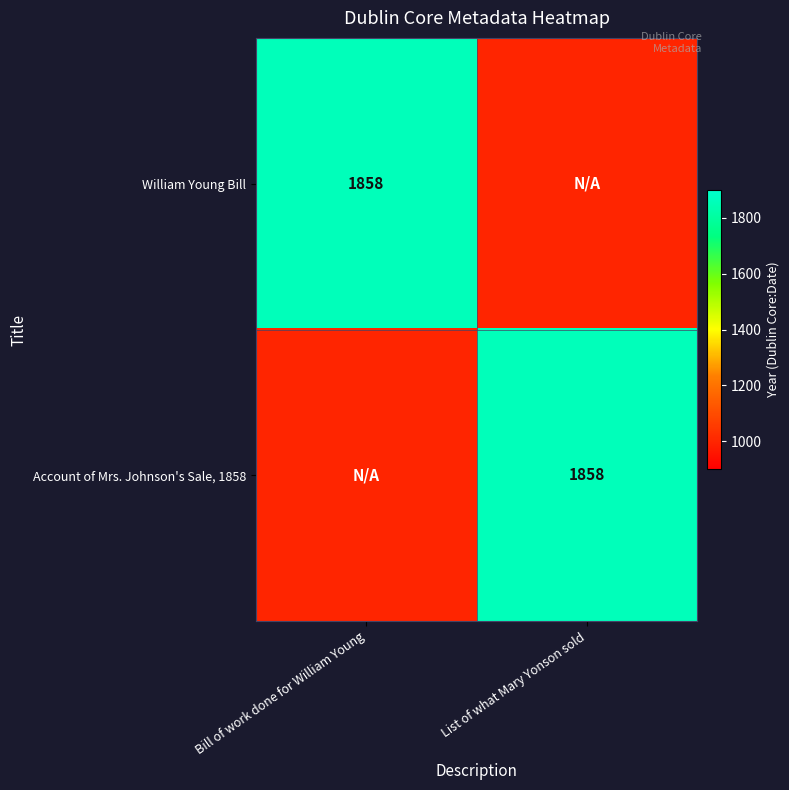

The Account of Mrs. Johnson's Sale, 1858 series shows 1858 at List of what Mary Yonson sold. True or false?

True